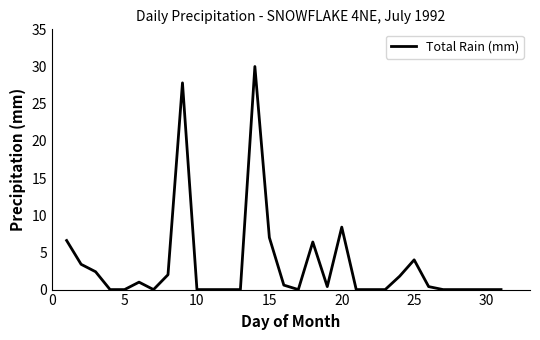

What is the sum of all values?

102.2